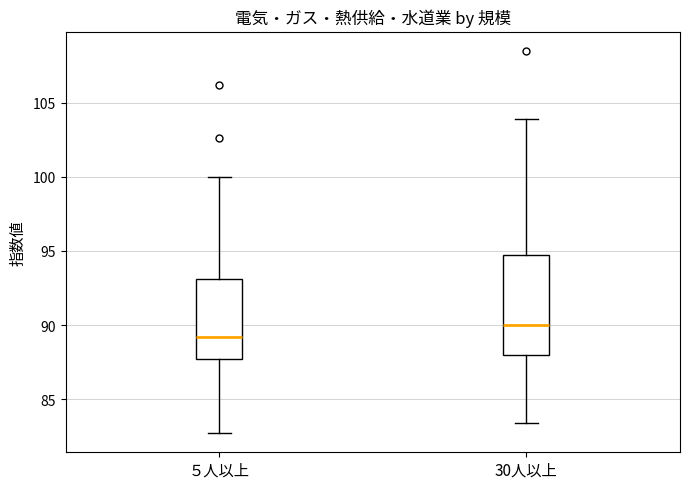

Reading left to right, read every box against the y-axis: the position of its median line, the range the box covers, and the ends of its whiskers. The values are not printed on the chart, so give them approximately, as read against the axis.

５人以上: median 89.0, box 87.5 to 93.0, whiskers 82.5 to 100.0
30人以上: median 90.0, box 88.0 to 94.5, whiskers 83.5 to 104.0